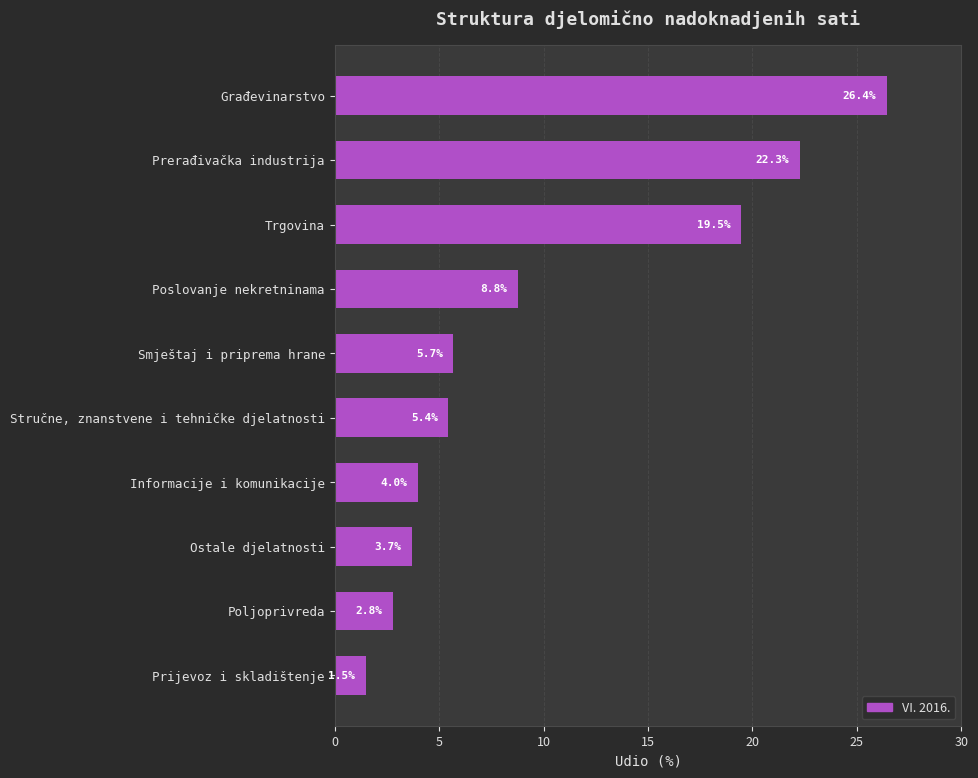

The chart shows a value of 3.7 at Ostale djelatnosti. True or false?

True